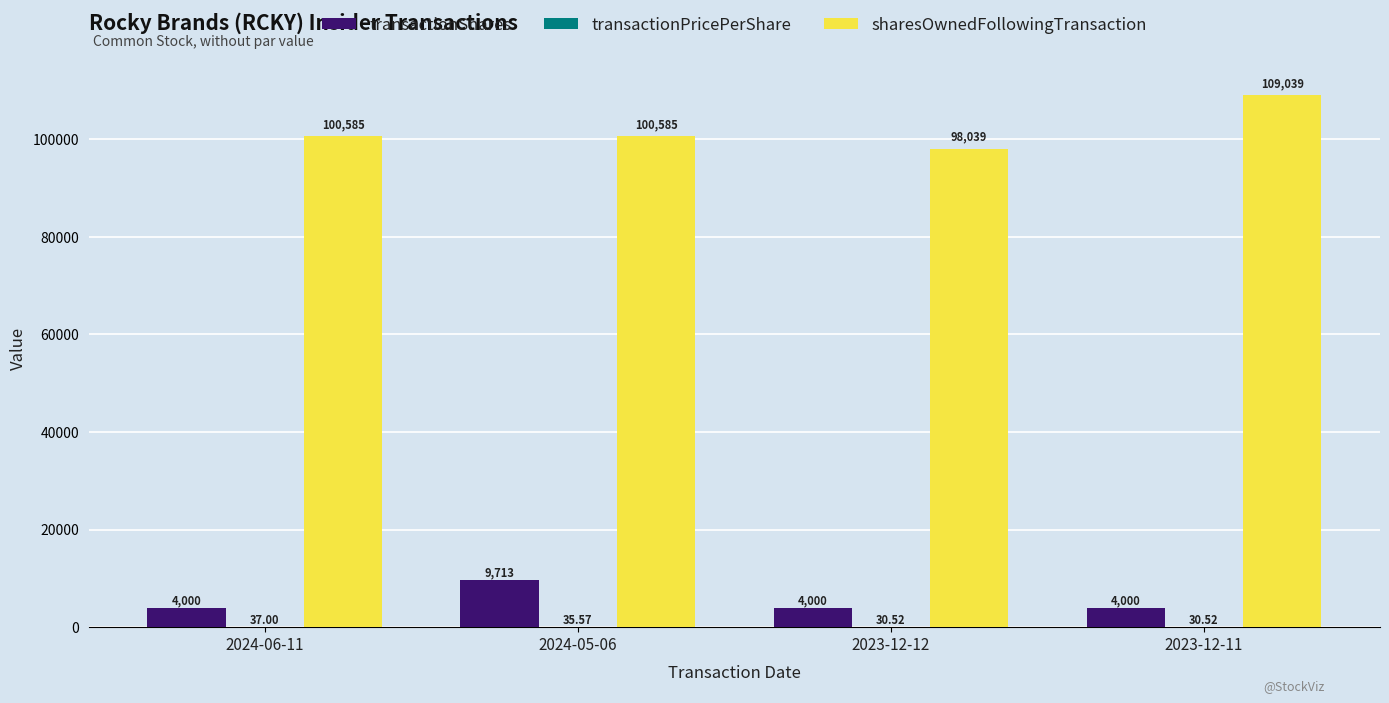

At which category is the sum across all series the highest?

2023-12-11